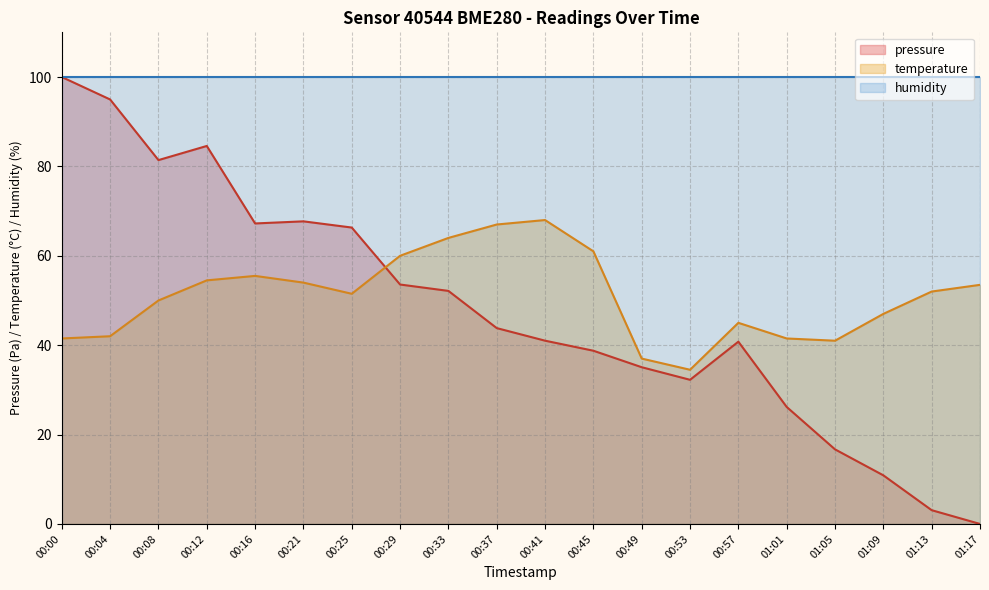

At which label does pressure reach its minimum?

01:17